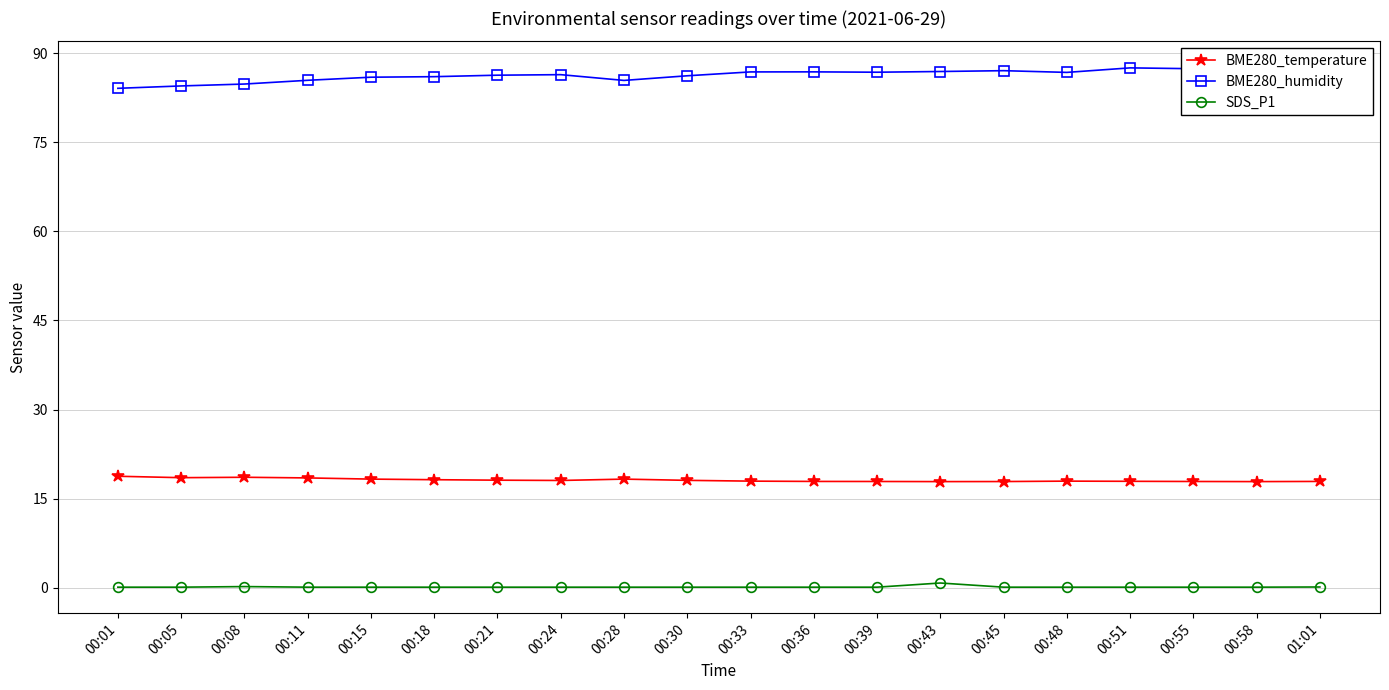

What position from the left is 00:39?

13